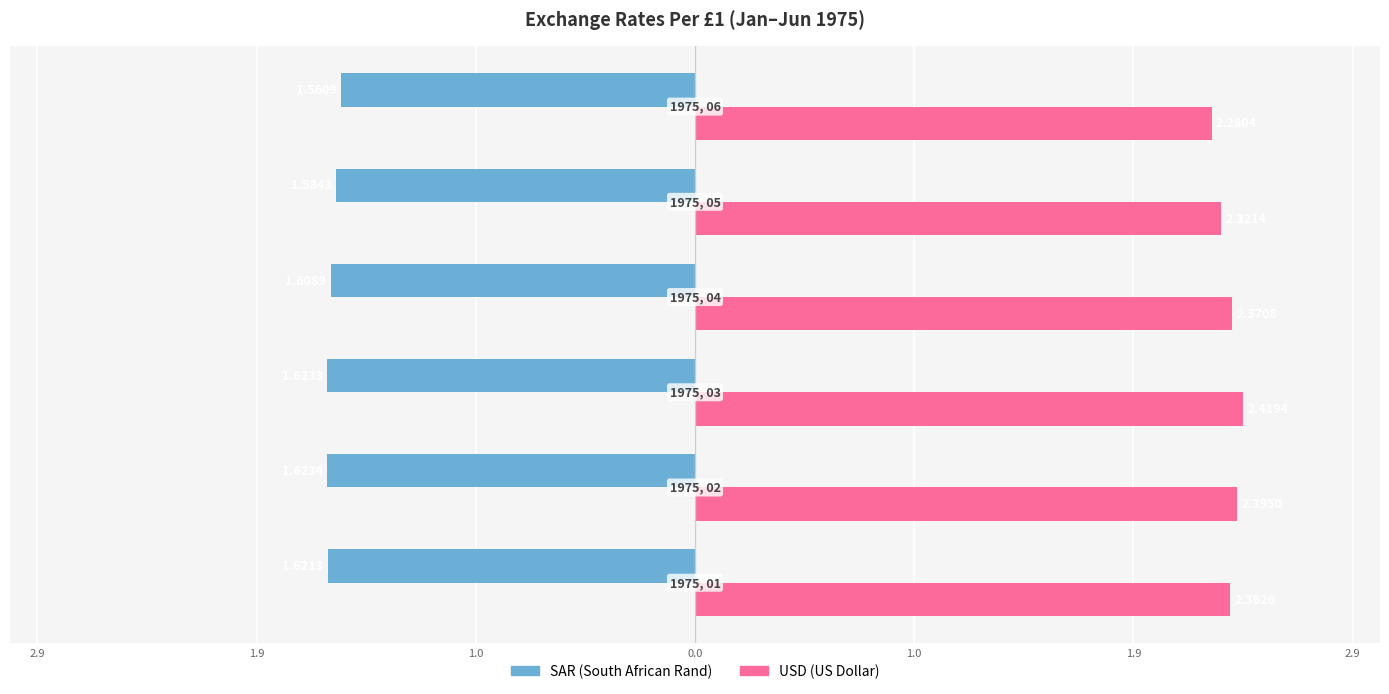

How many bars are there in total?

12